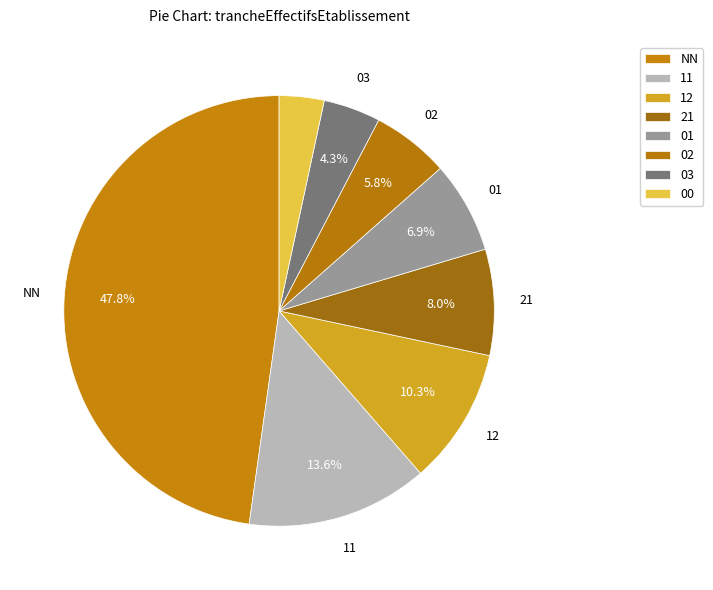

How many segments does this pie chart have?

8